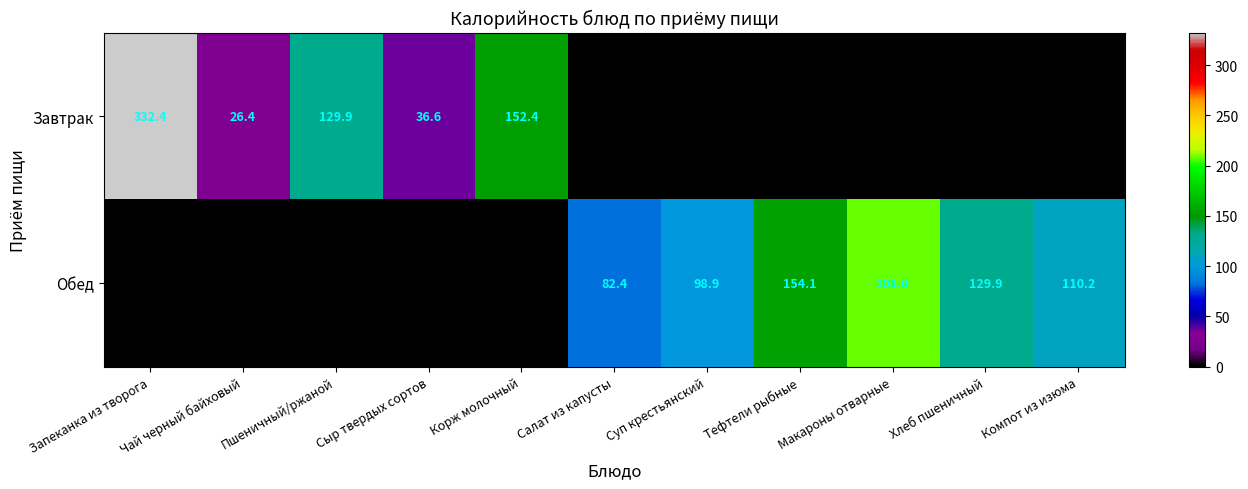

List the series in order of their peak value, lowest first.

Обед, Завтрак